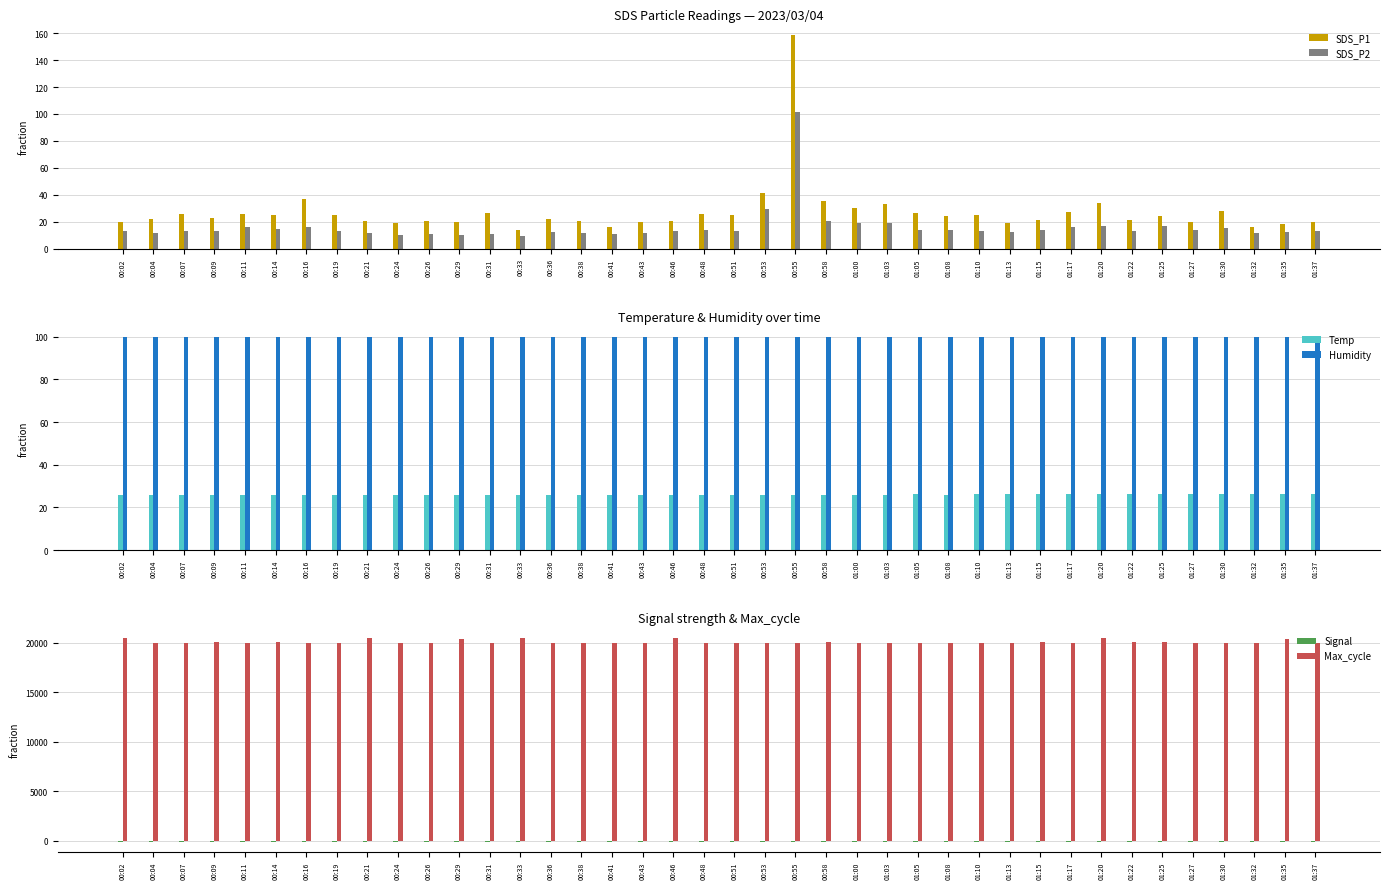

What is the value of the SDS_P1 bar at the 6th from the left?

25.3